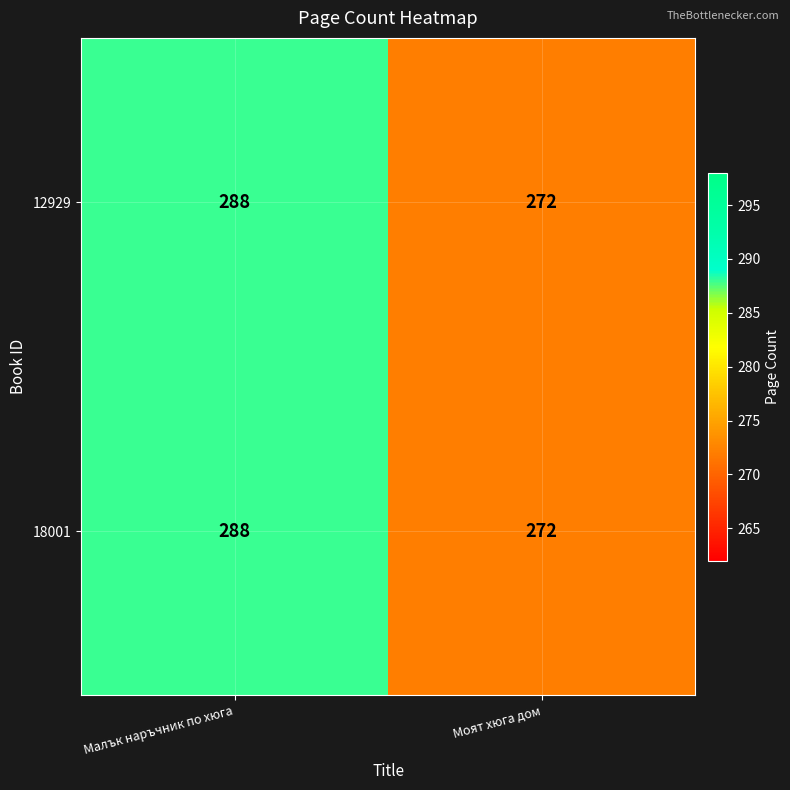

List the labels in order of 12929 value, smallest first.

Моят хюга дом, Малък наръчник по хюга